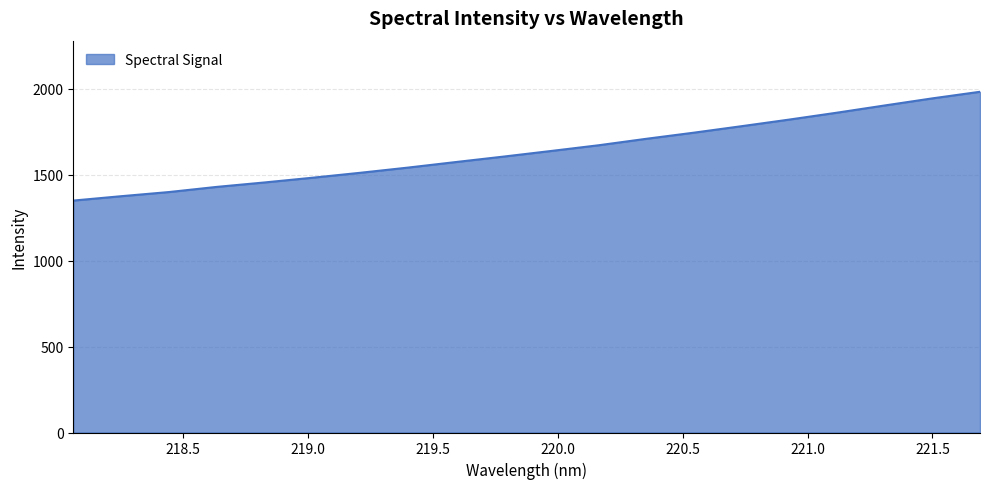

What is the maximum value shown in the chart?

1983.7